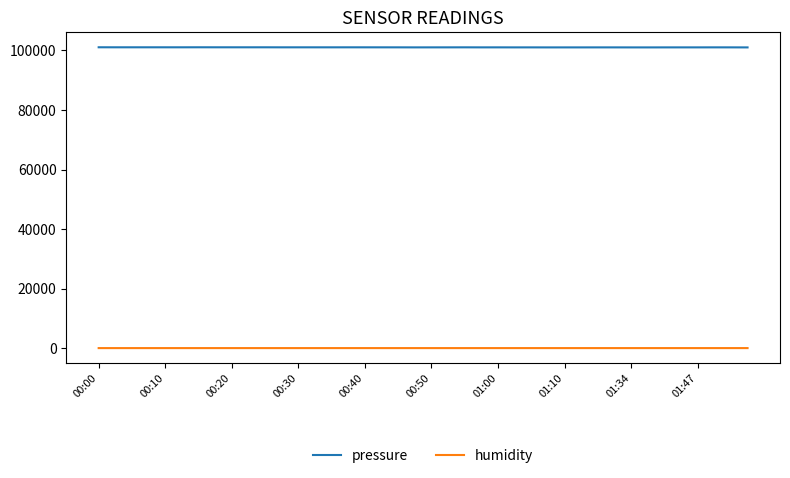

Is this an area chart (filled region under the line)?

No